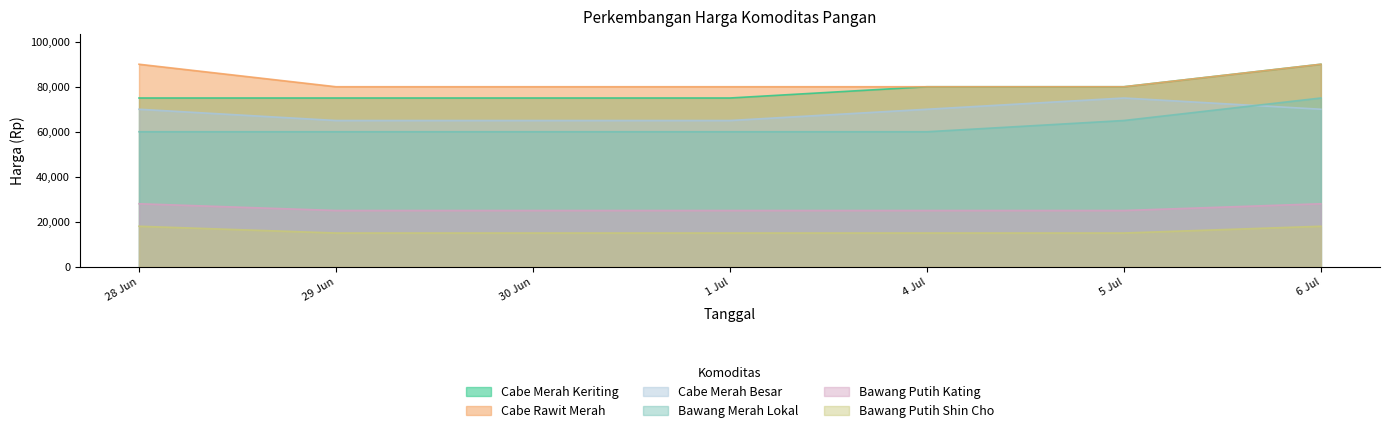

True or false: Bawang Merah Lokal and Bawang Putih Shin Cho intersect in this chart.

False